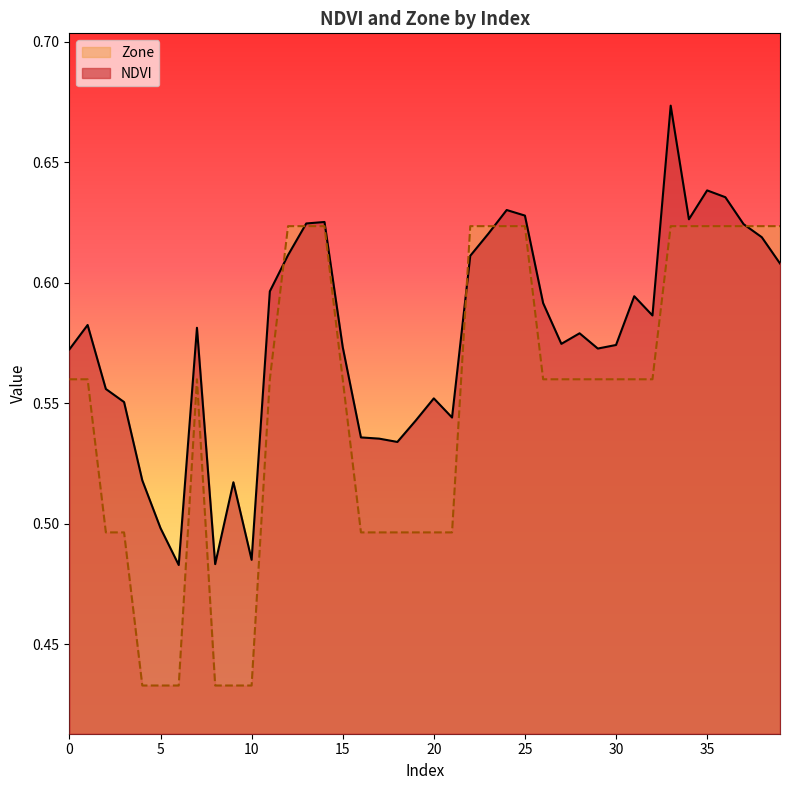

True or false: NDVI has more than 2 points higher than both neighbors.

True